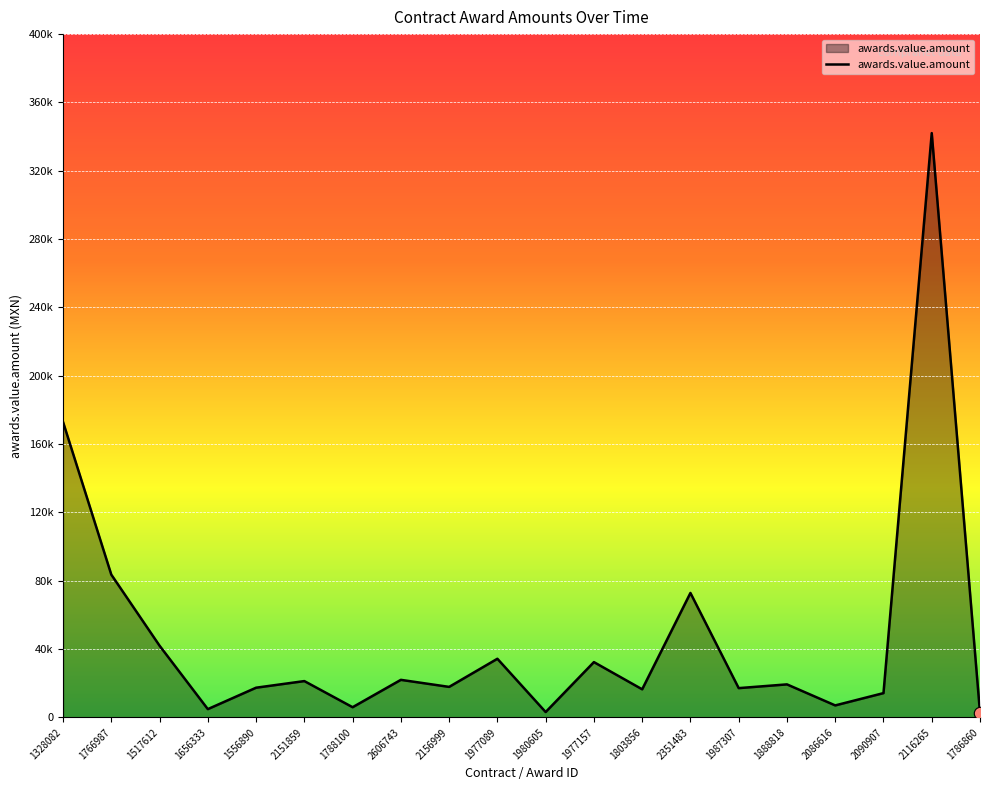

What is the ratio of the value at 2156999 to the value at 2151859?

0.8